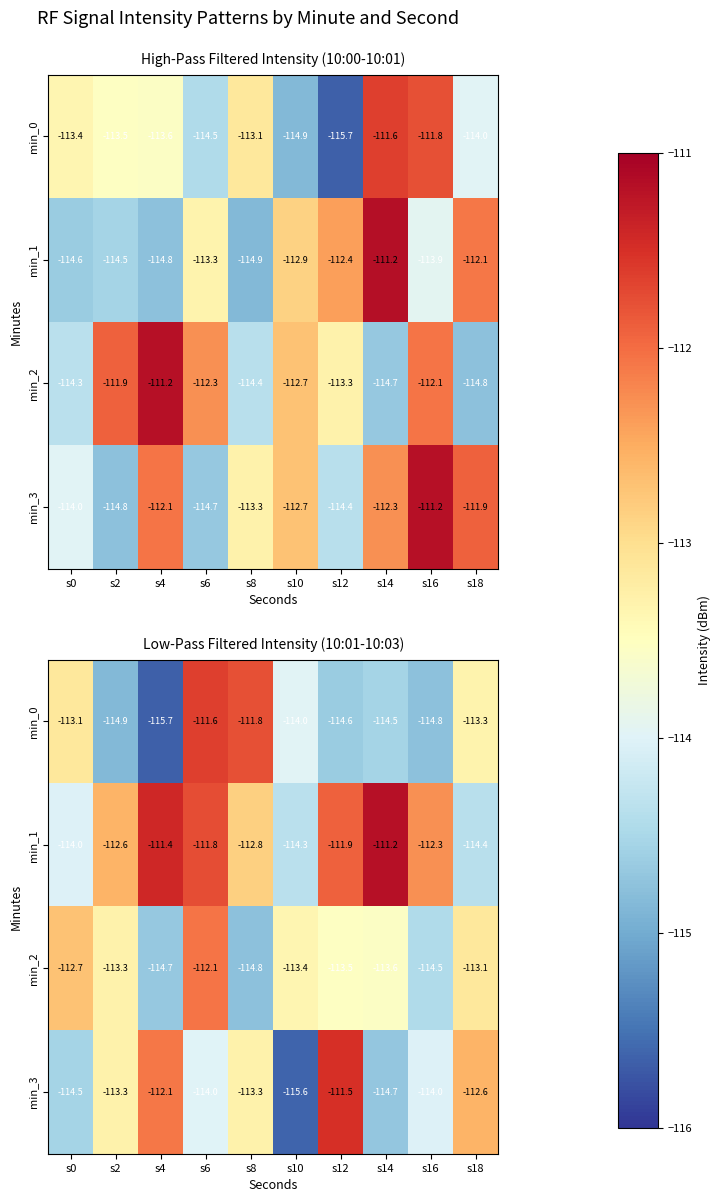

At which category is the sum across all series the highest?

s6